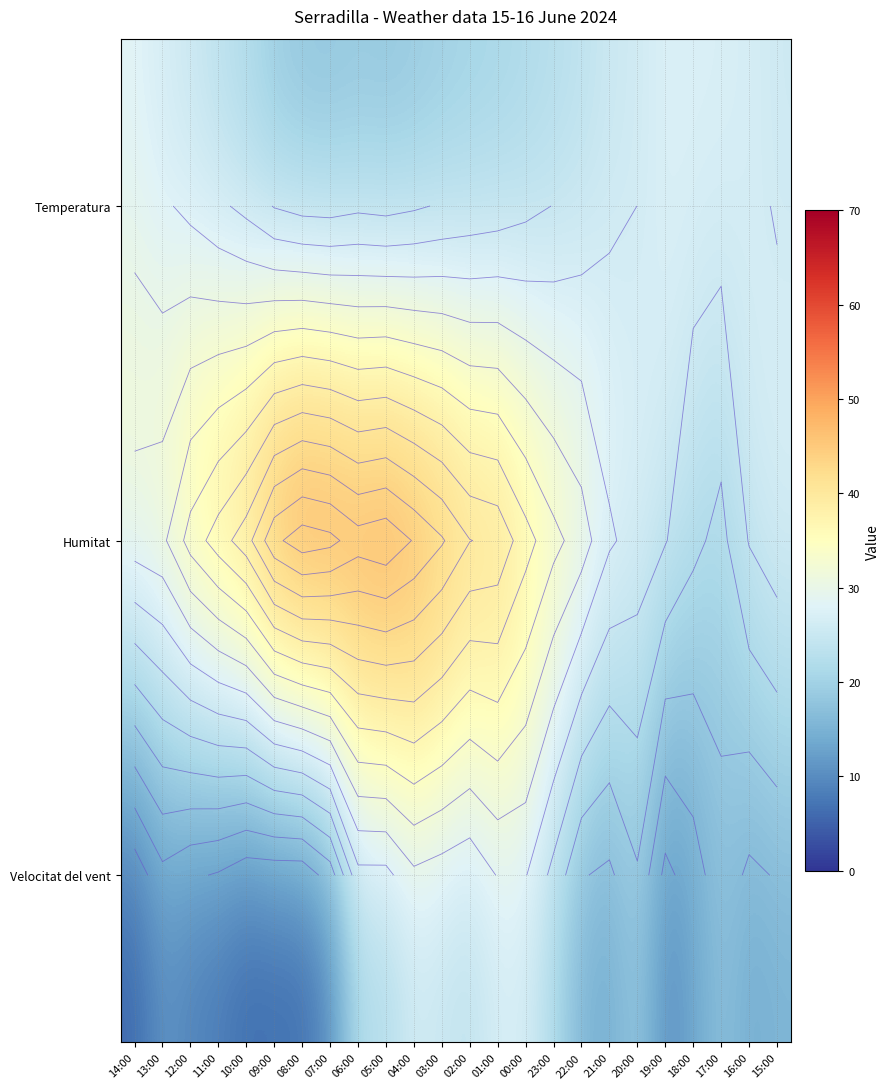

True or false: Temperatura has a value of 6.1 at 12:00.

False